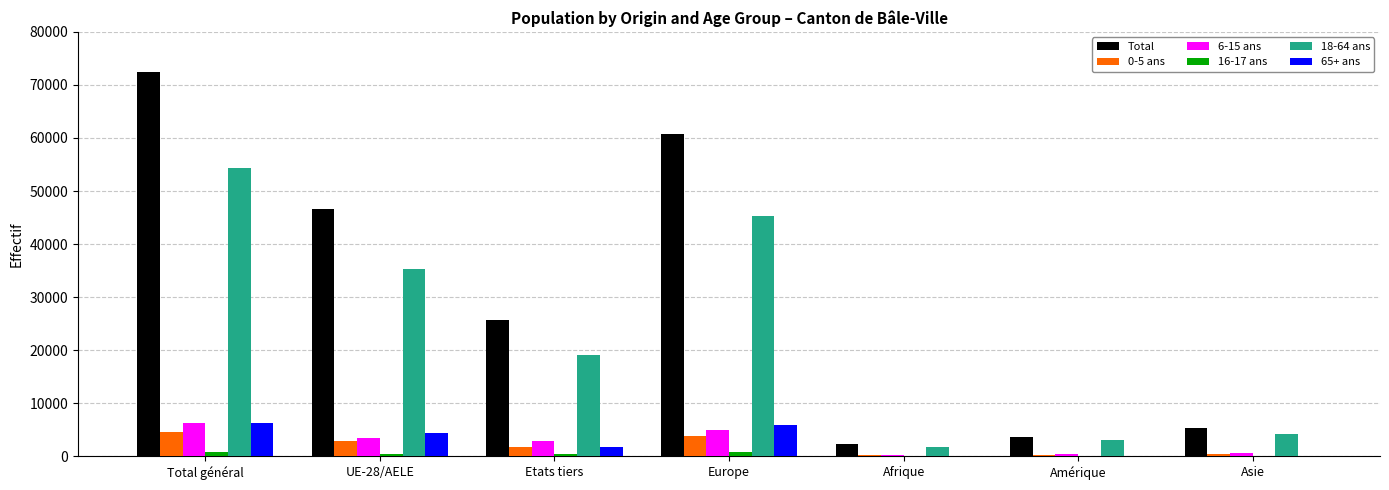

At which category does the chart reach its peak across all series?

Total général